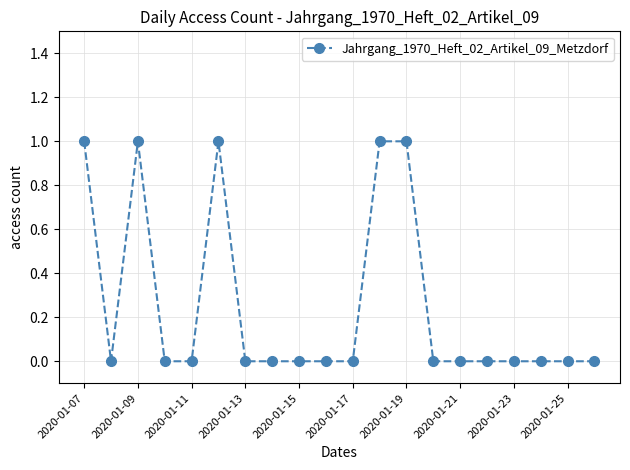

Reading left to right, transcribe all the data shown in this chart.

1	0	1	0	0	1	0	0	0	0	0	1	1	0	0	0	0	0	0	0